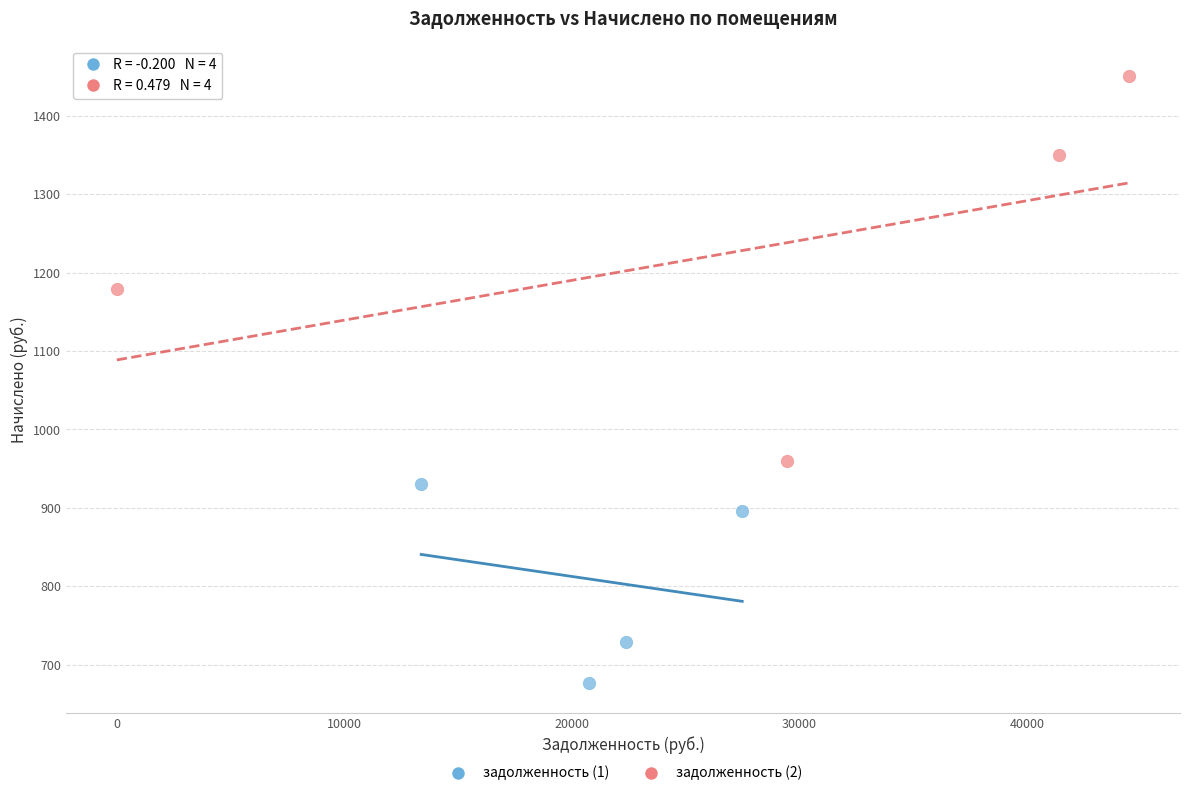

Which series has the largest Y range (max minus min)?

задолженность (2)